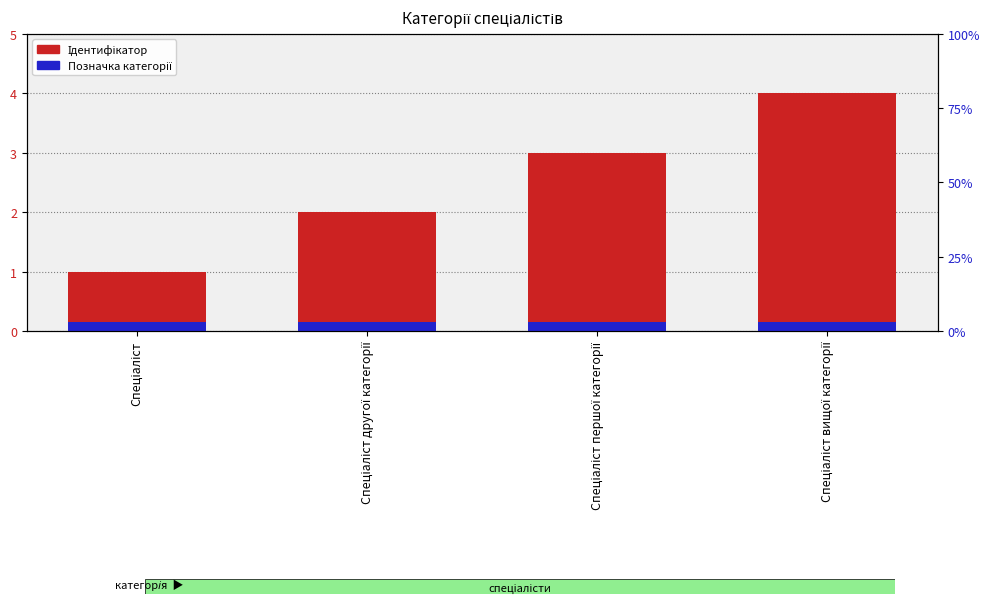

What are all the series names shown in the legend?

Ідентифікатор, Позначка категорії